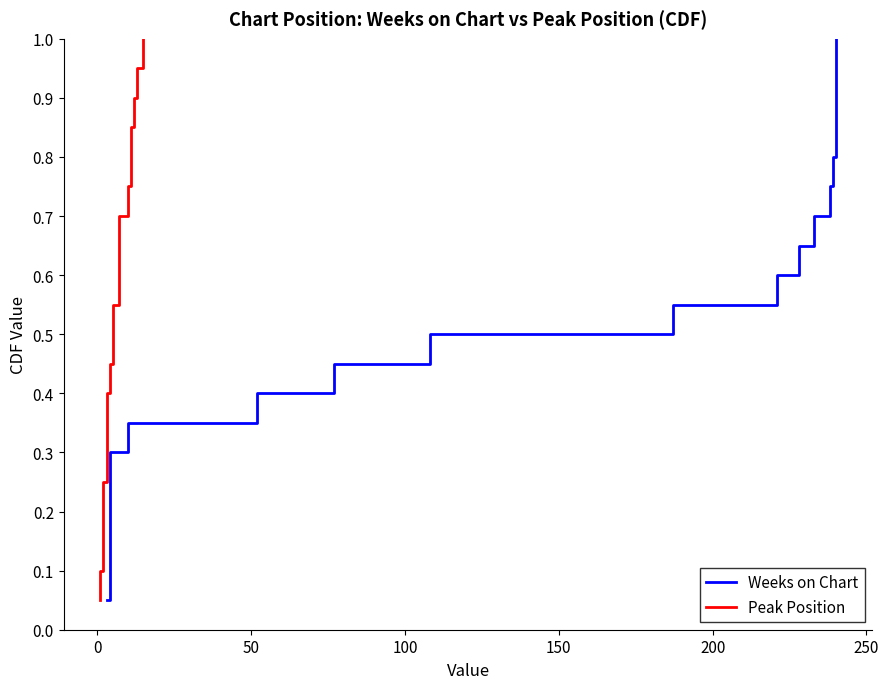

Count the number of categories in the chart.

20